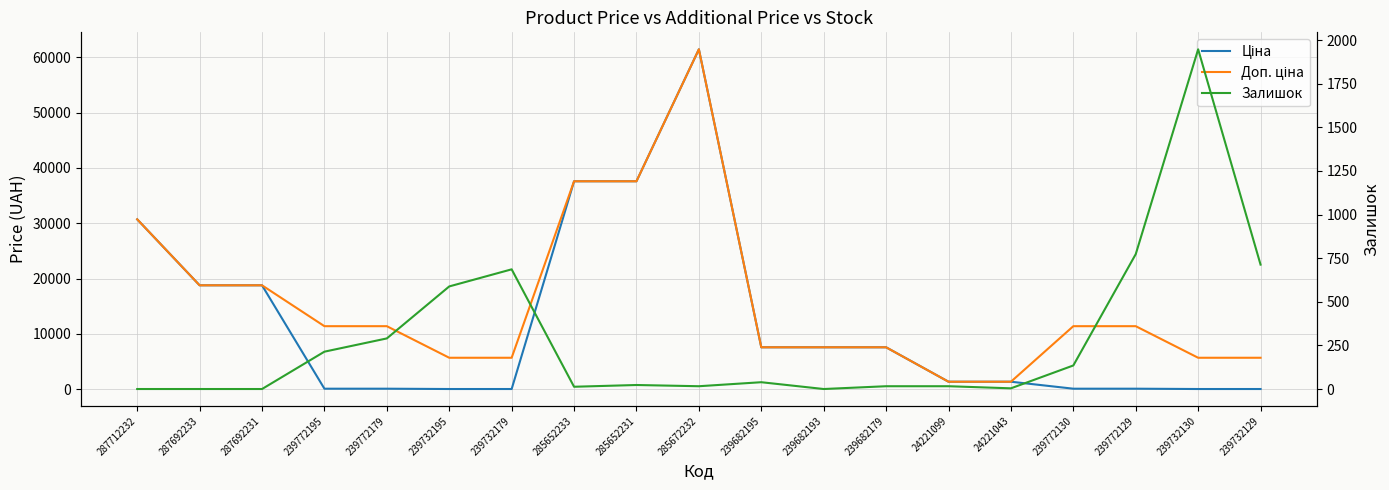

Rank the series by their average value, from lowest to highest.

Залишок, Ціна, Доп. ціна